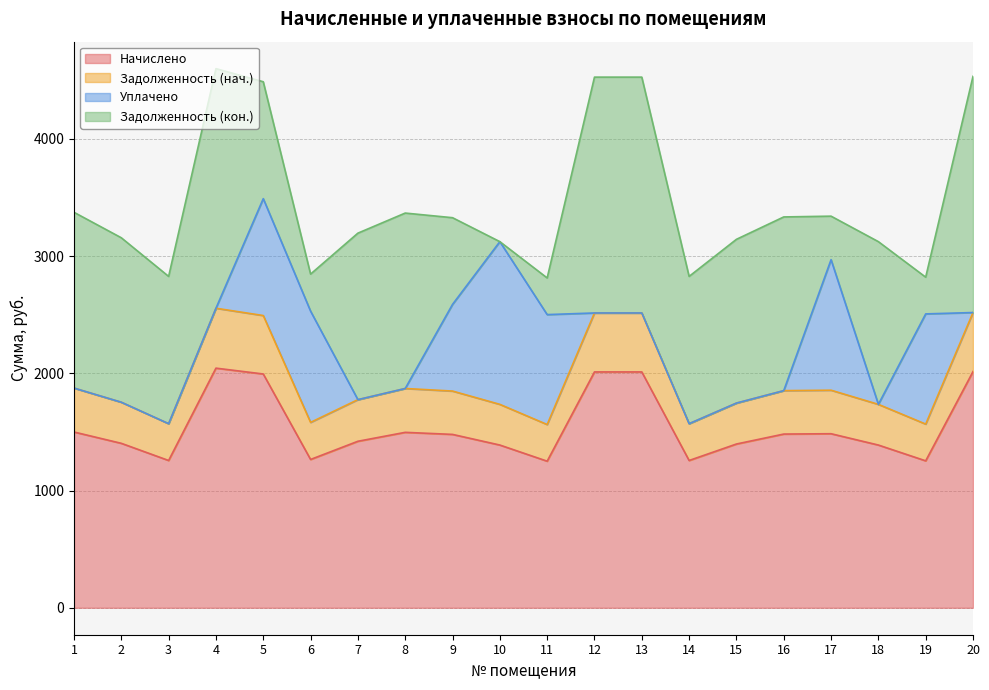

Where is Начислено nearest to the value 1647?

1